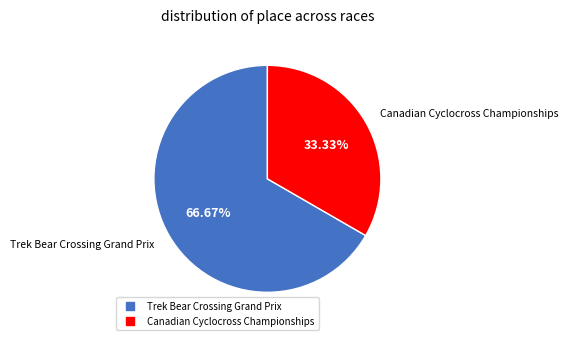

True or false: Trek Bear Crossing Grand Prix accounts for 67% of the total.

True